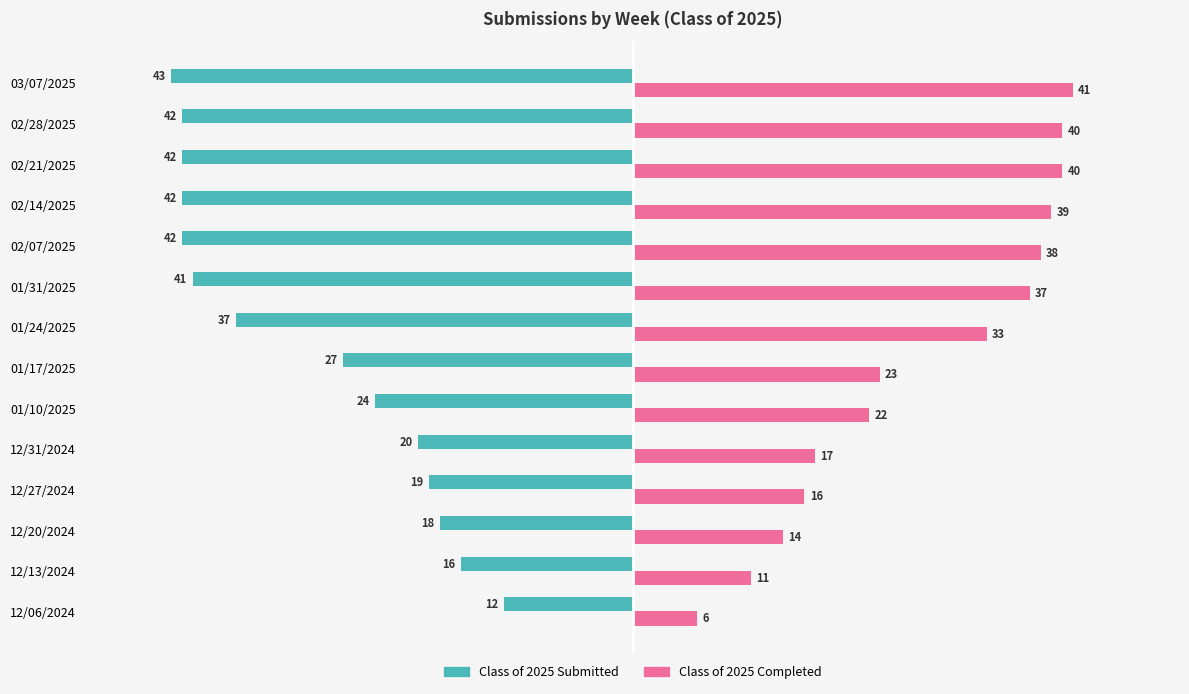

What are all the series names shown in the legend?

Class of 2025 Submitted, Class of 2025 Completed